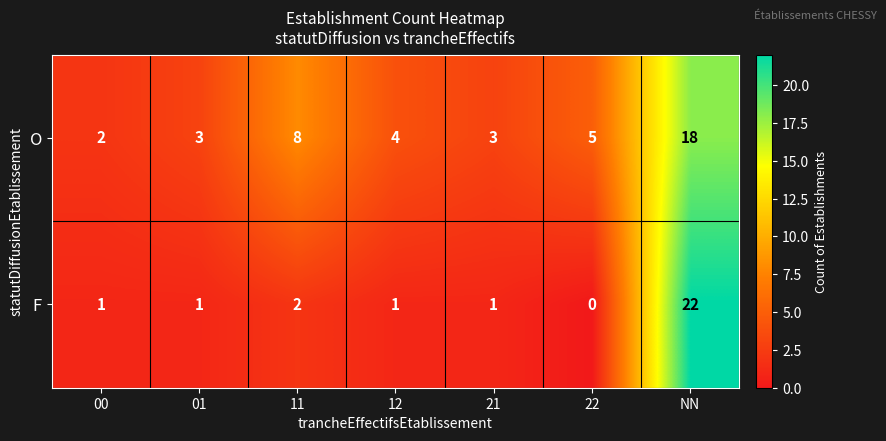

Which series has the largest range (max minus min)?

F